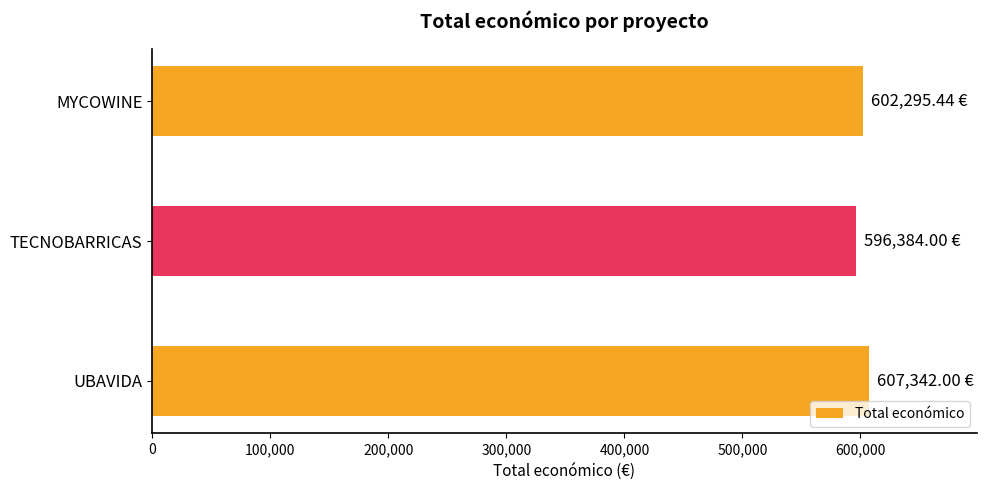

What is the average value?

602007.1